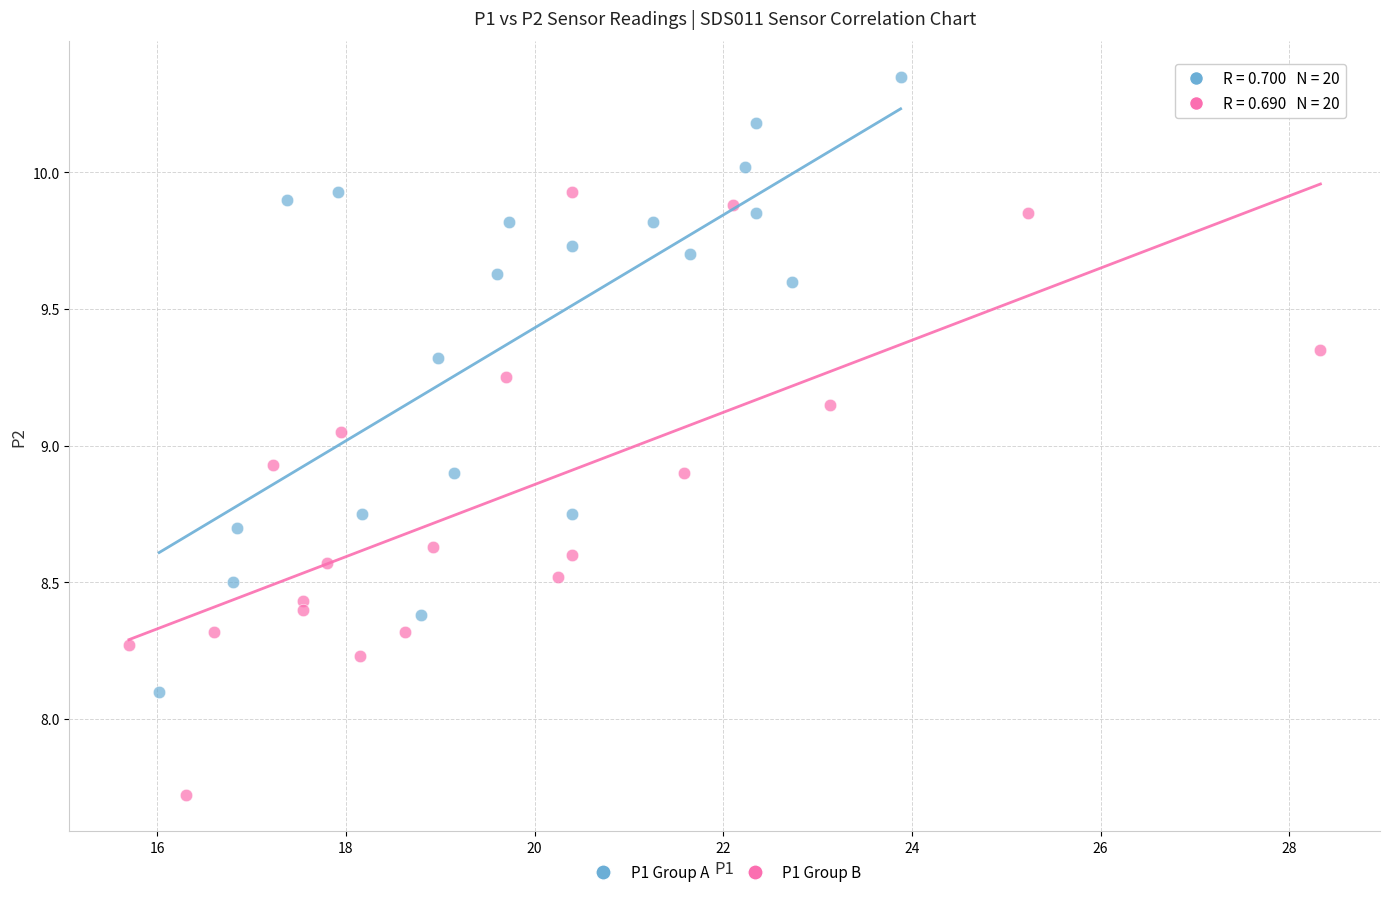

Which series contains the highest Y value?

P1 Group A